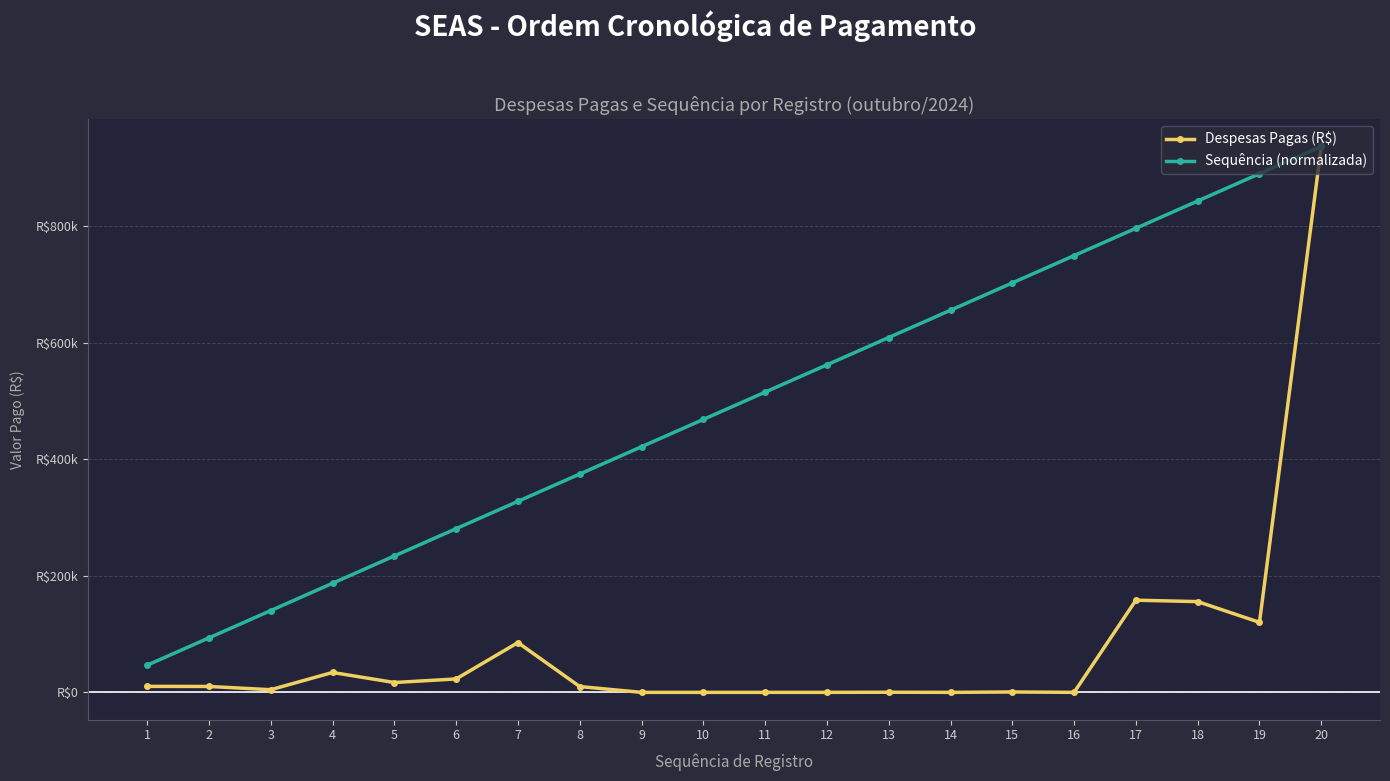

True or false: Despesas Pagas (R$) has more than 1 points higher than both neighbors.

True